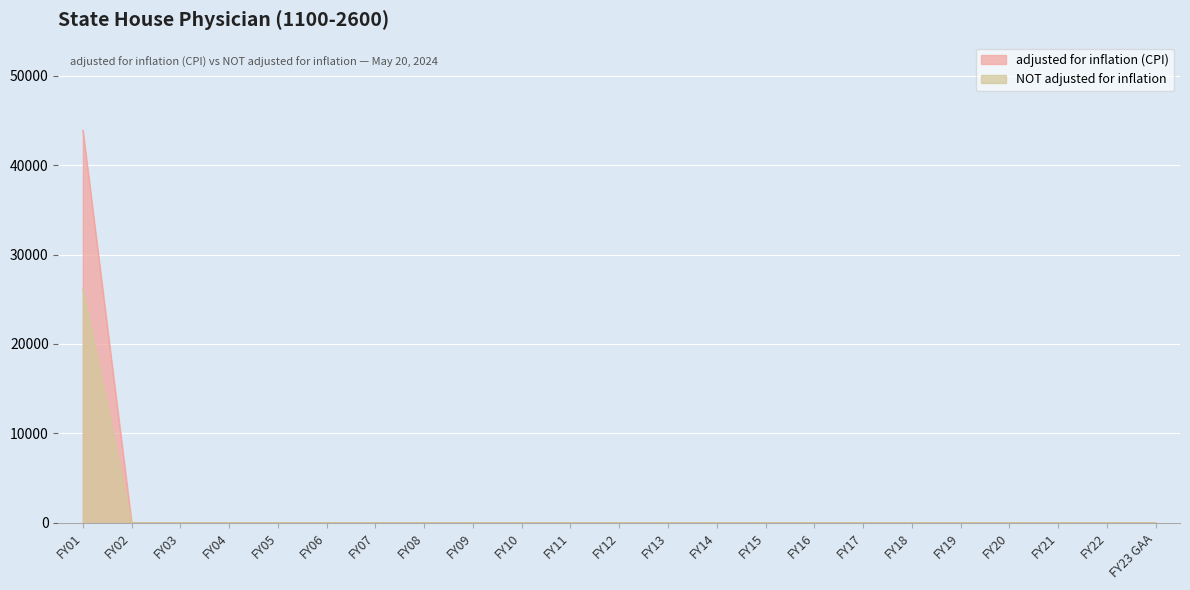

True or false: NOT adjusted for inflation and adjusted for inflation (CPI) cross at least once.

False